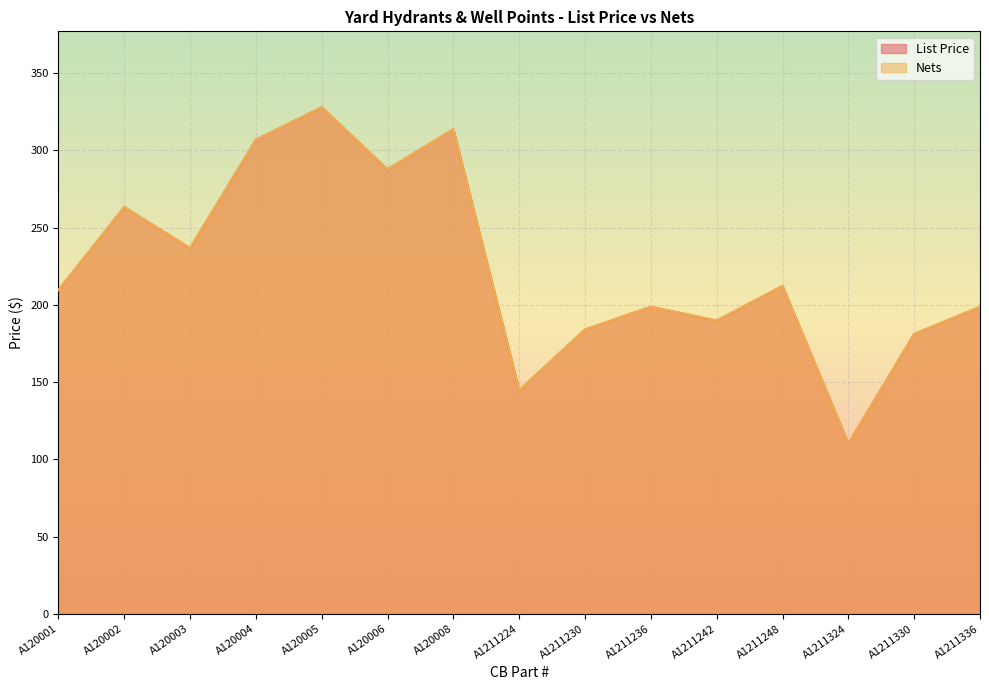

What is the sum of the List Price values at A1211230 and A120008?

497.6